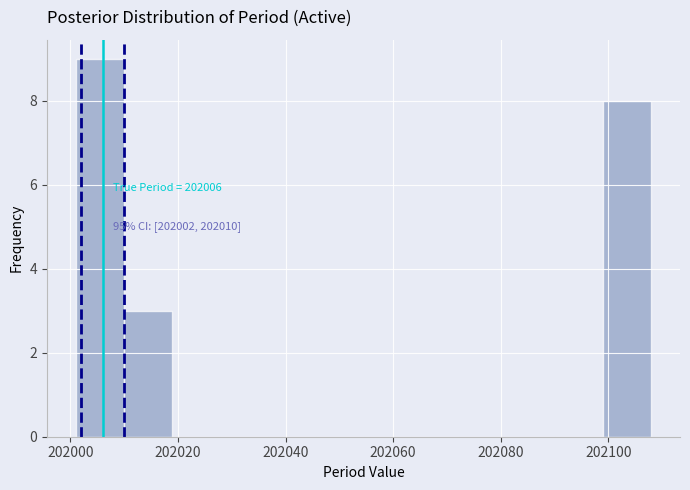

Which range on the x-axis has the tallest bar?

202002 to 202010